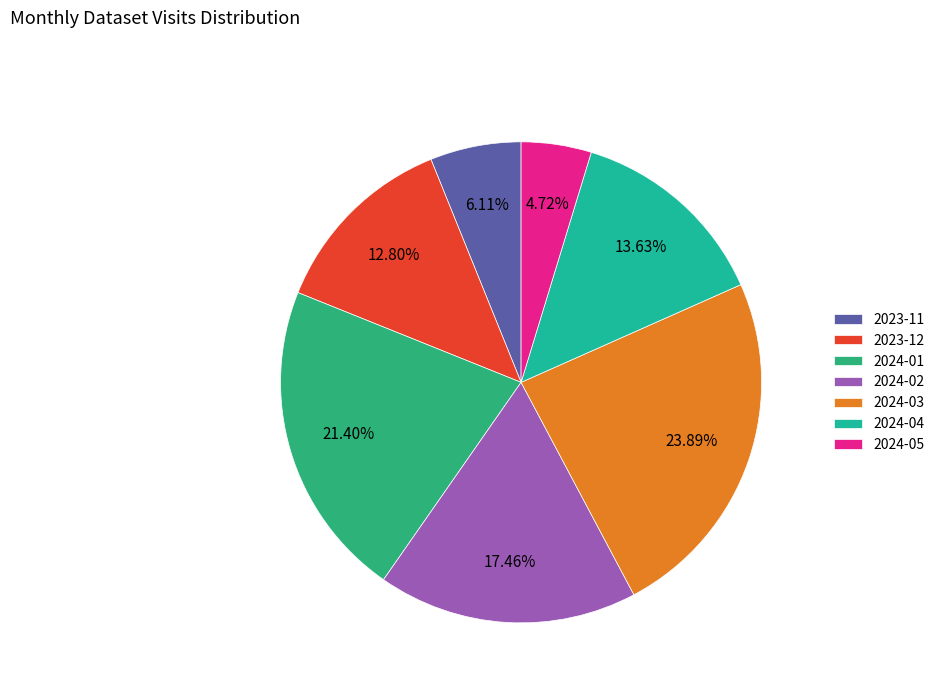

What is the total percentage of 2024-02 and 2024-03?

41.3%